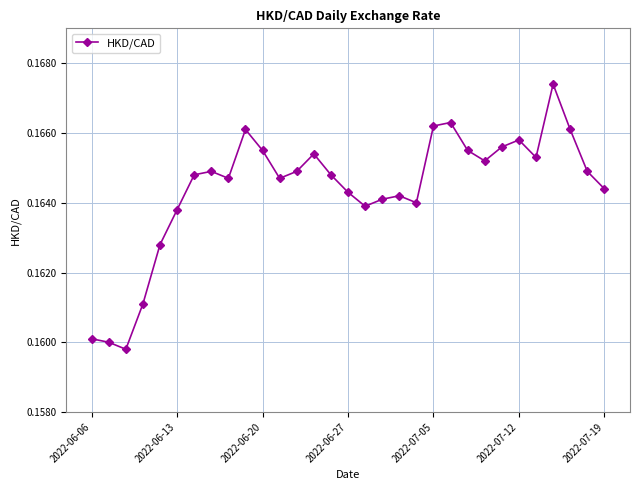

True or false: there are more than 0 points higher than both neighbors.

True